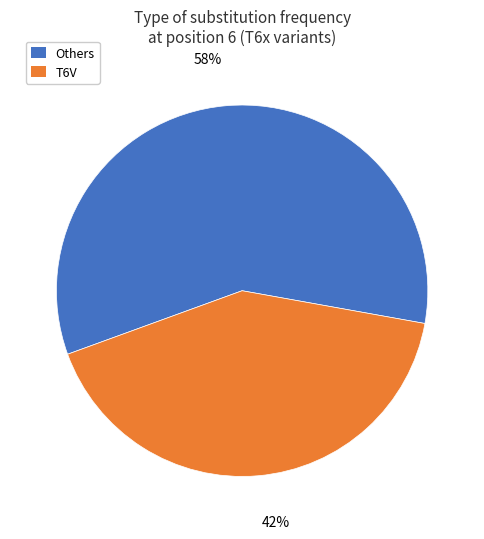

Is there any slice that represents more than half of the pie?

Yes